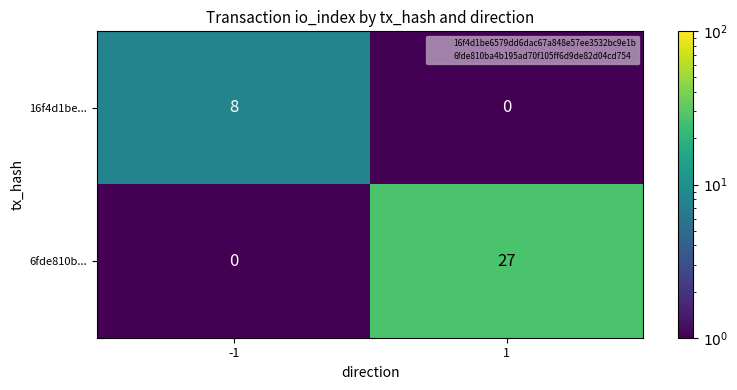

Reading right to left, transcribe all the data shown in this chart.

16f4d1be...: 0	8
6fde810b...: 27	0